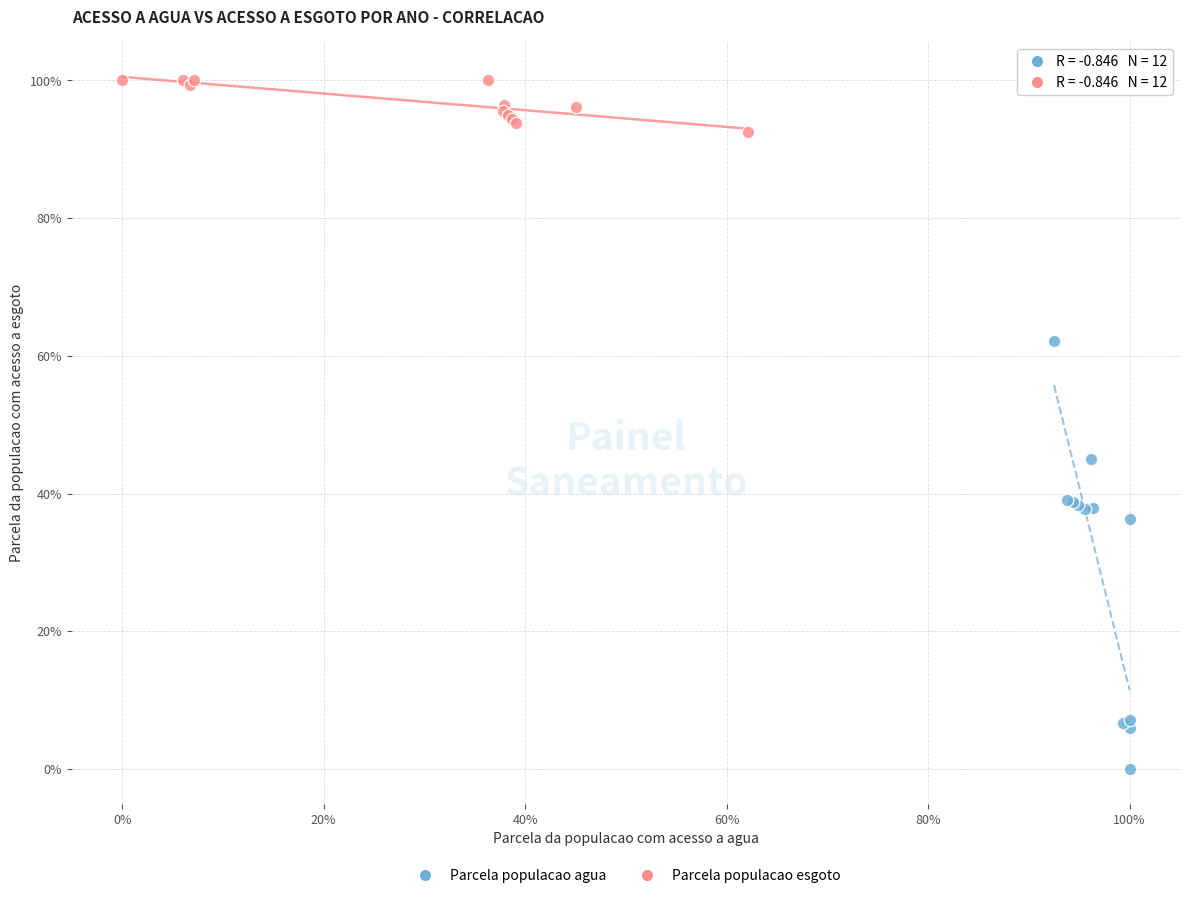

Which series has the largest Y range (max minus min)?

Parcela populacao agua